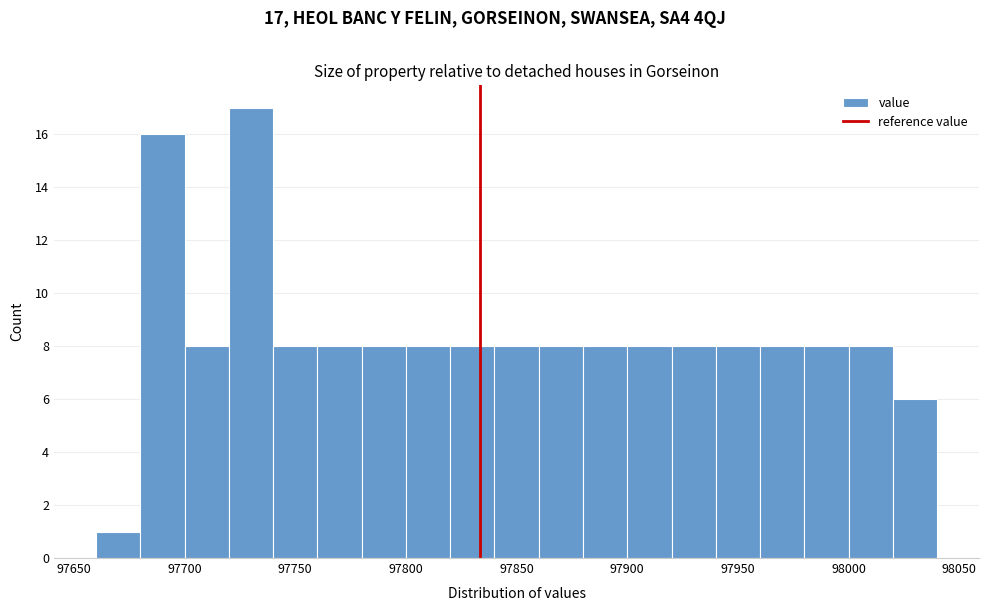

Over which range of the x-axis is the bar tallest?

97720 to 97740